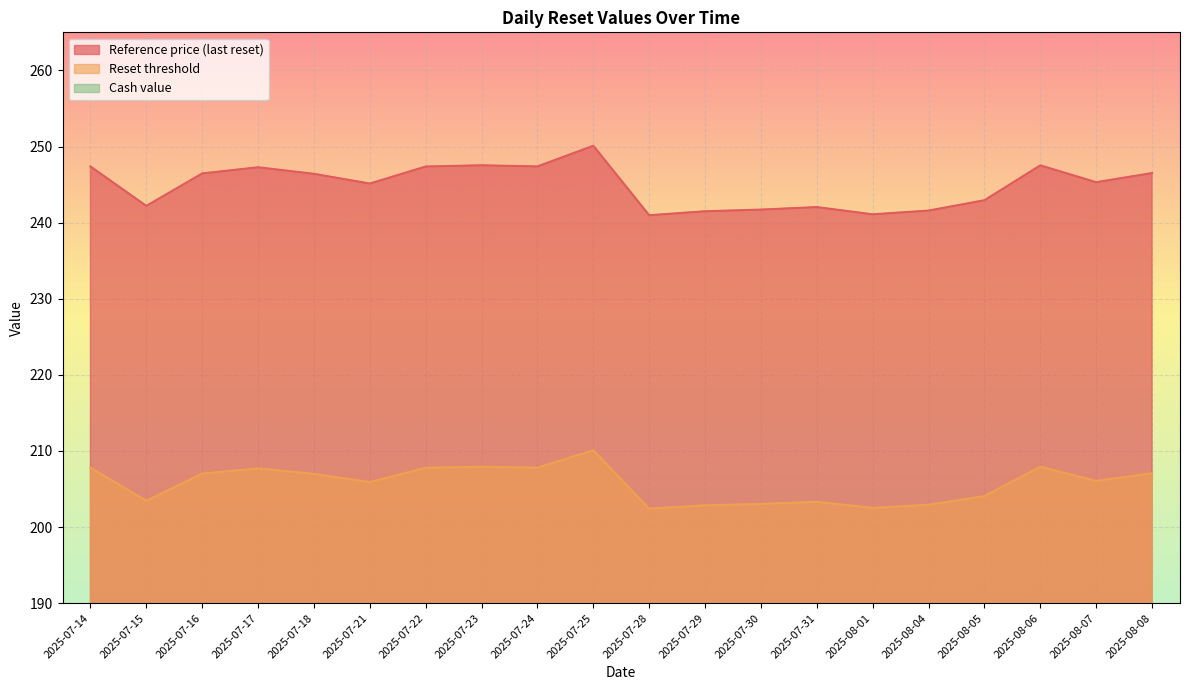

True or false: Reference price (last reset) has more than 0 interior local peaks.

True